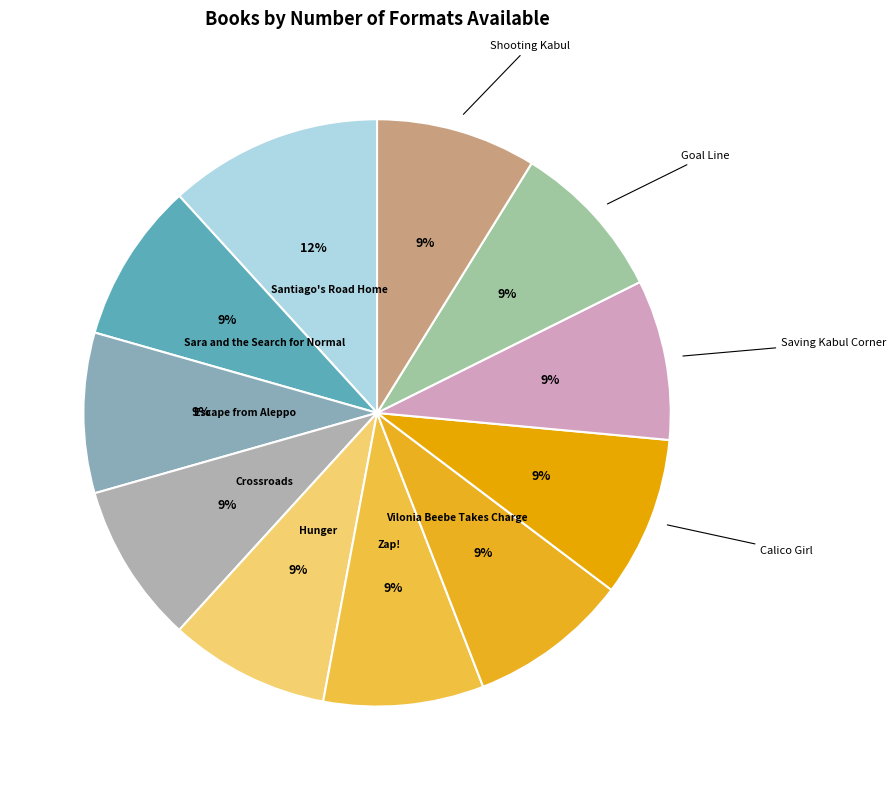

Is there a majority slice in this chart?

No